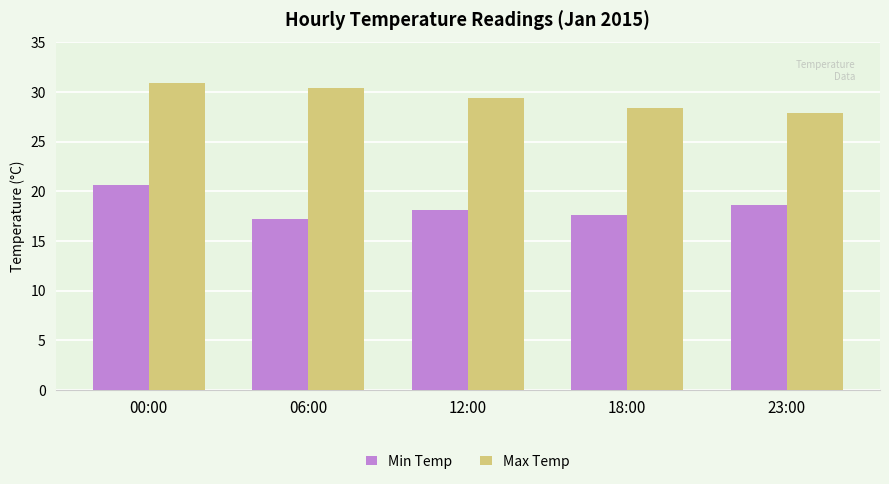

What position from the right is 12:00?

3